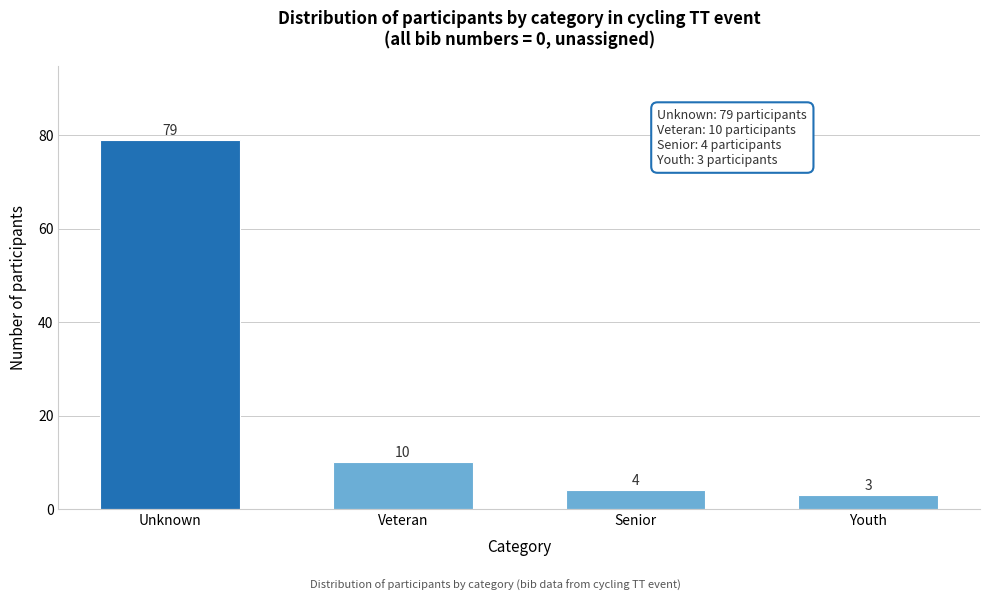

Reading right to left, extract all data points from this chart.

3	4	10	79